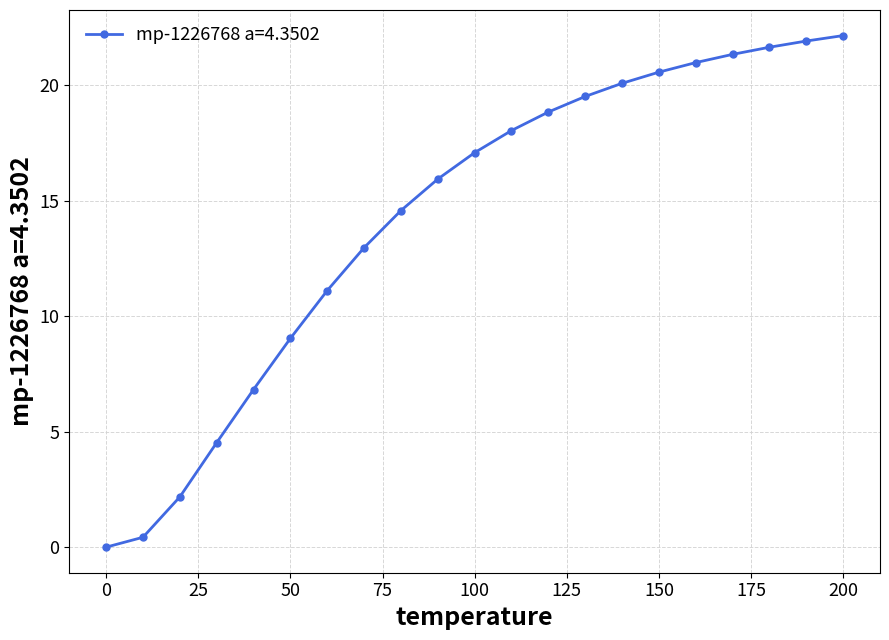

What is the value of the 12th point from the left?

18.0